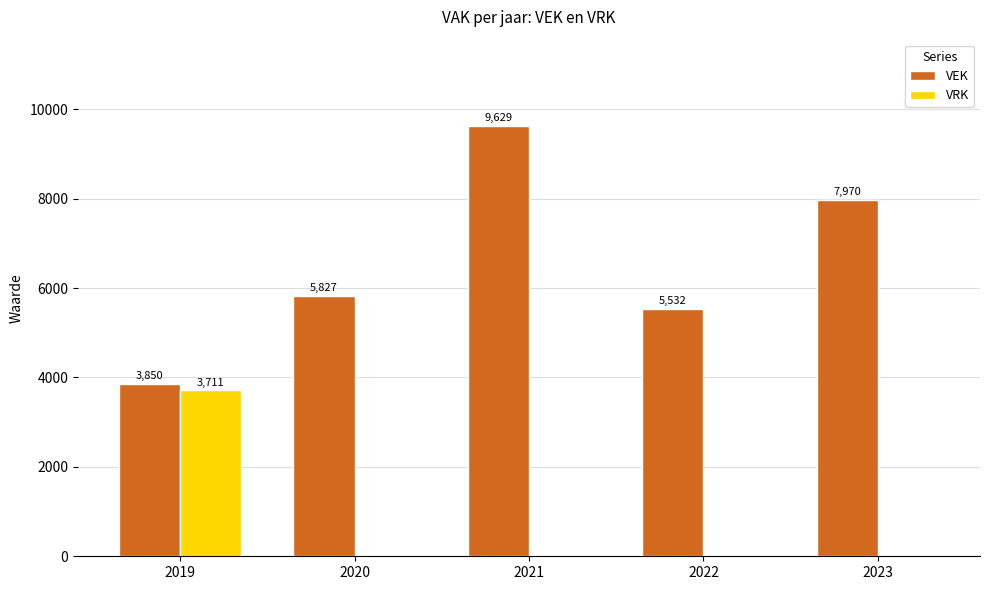

At which category is the sum across all series the highest?

2021